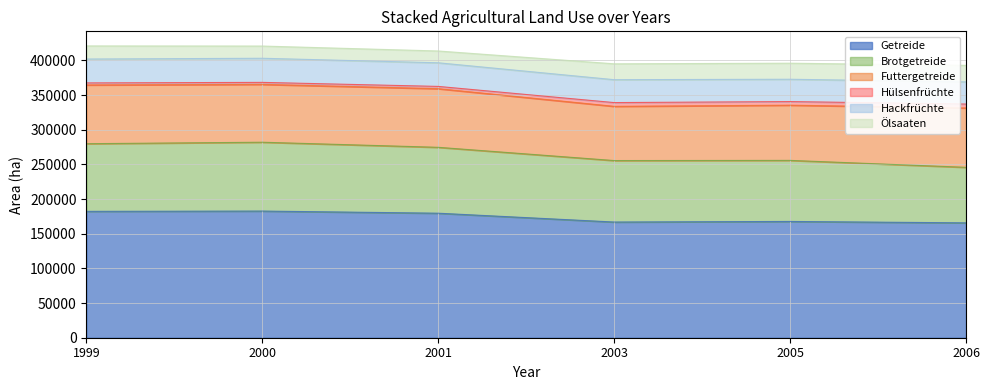

What is the difference between the second highest and minimum values in the Getreide series?

16597